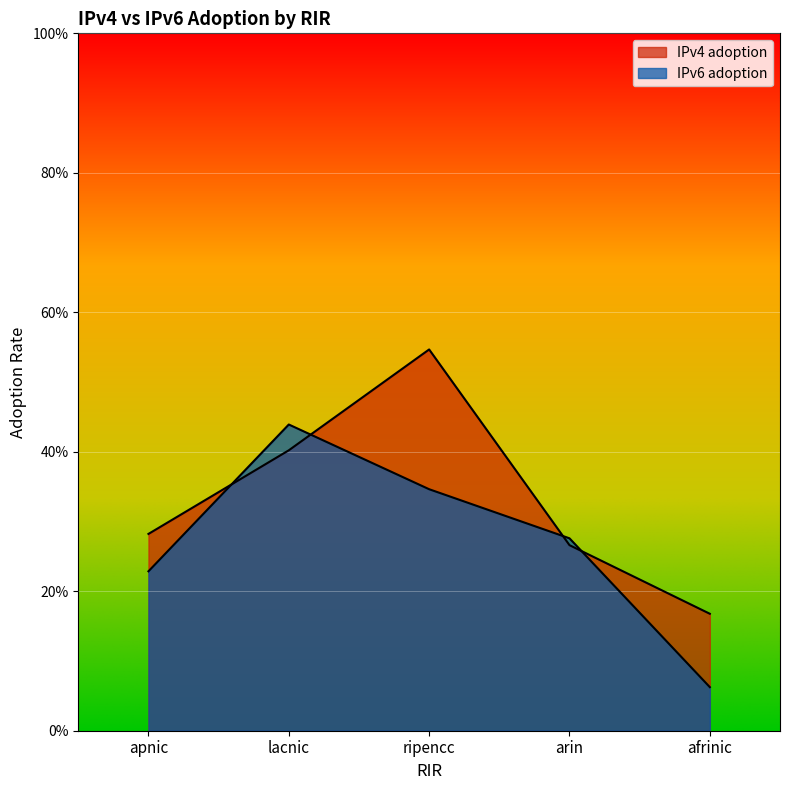

True or false: IPv4 adoption has a value of 0.5 at ripencc.

True